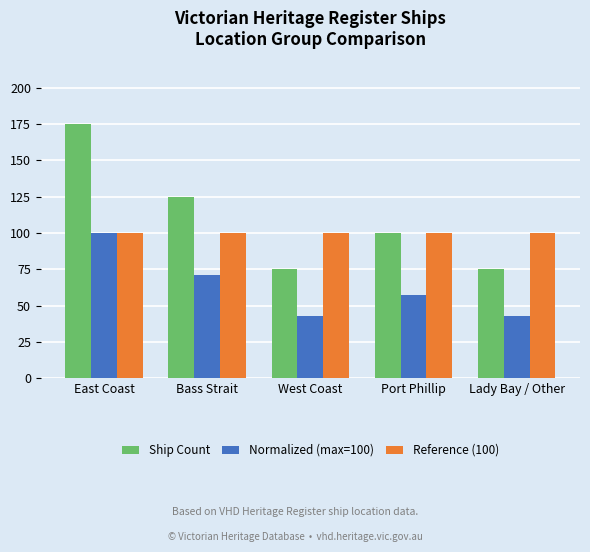

Reading left to right, transcribe all the data shown in this chart.

Ship Count: East Coast=175	Bass Strait=125	West Coast=75	Port Phillip=100	Lady Bay / Other=75
Normalized (max=100): East Coast=100	Bass Strait=71	West Coast=43	Port Phillip=57	Lady Bay / Other=43
Reference (100): East Coast=100	Bass Strait=100	West Coast=100	Port Phillip=100	Lady Bay / Other=100